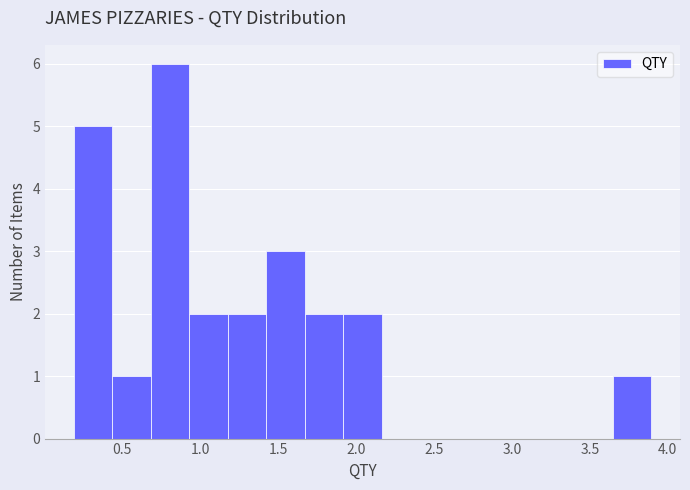

What is the height of the bar covering 0.20 to 0.45 on the x-axis? Neither the bar edges nor the heights are printed on the chart, so give them approximately, as read against the axes.

5